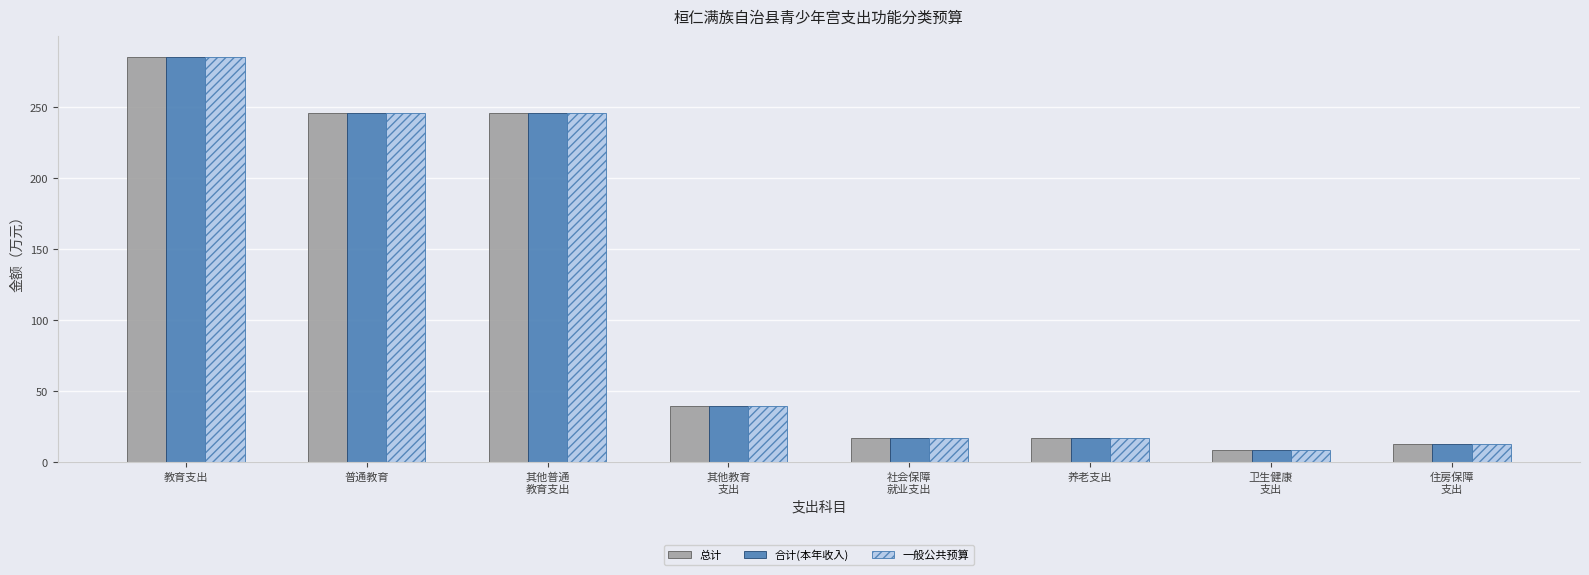

What position from the left is 其他教育
支出?

4